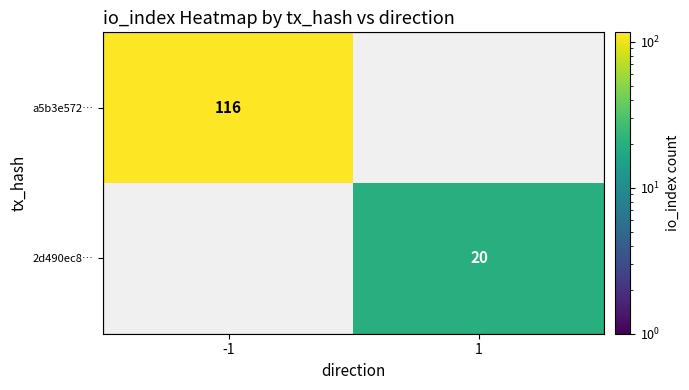

True or false: a5b3e572… has a value of 76 at -1.

False